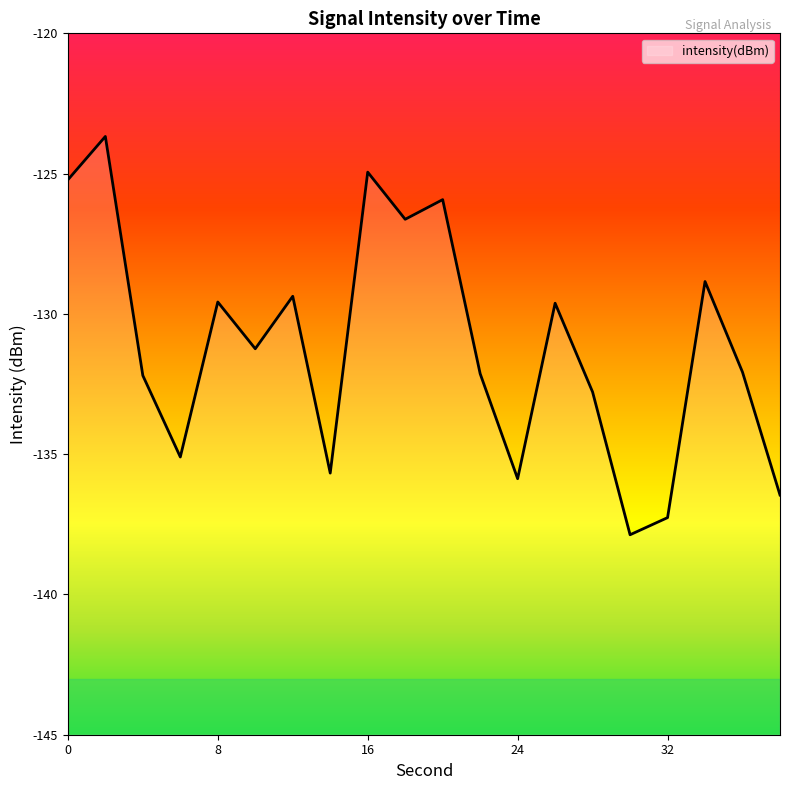

What is the change in value from 18 to 38?

-9.8